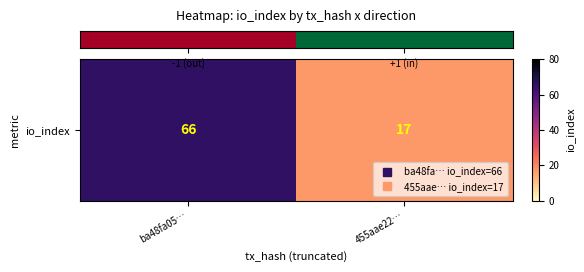

The value at ba48fa05… is 66. True or false?

True